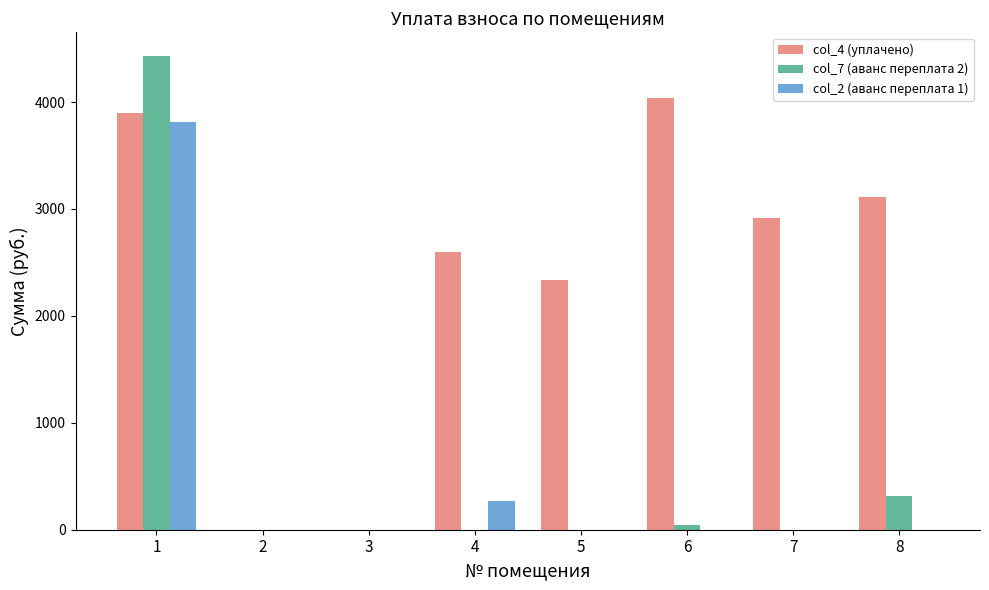

Which series has the largest total across all categories?

col_4 (уплачено)